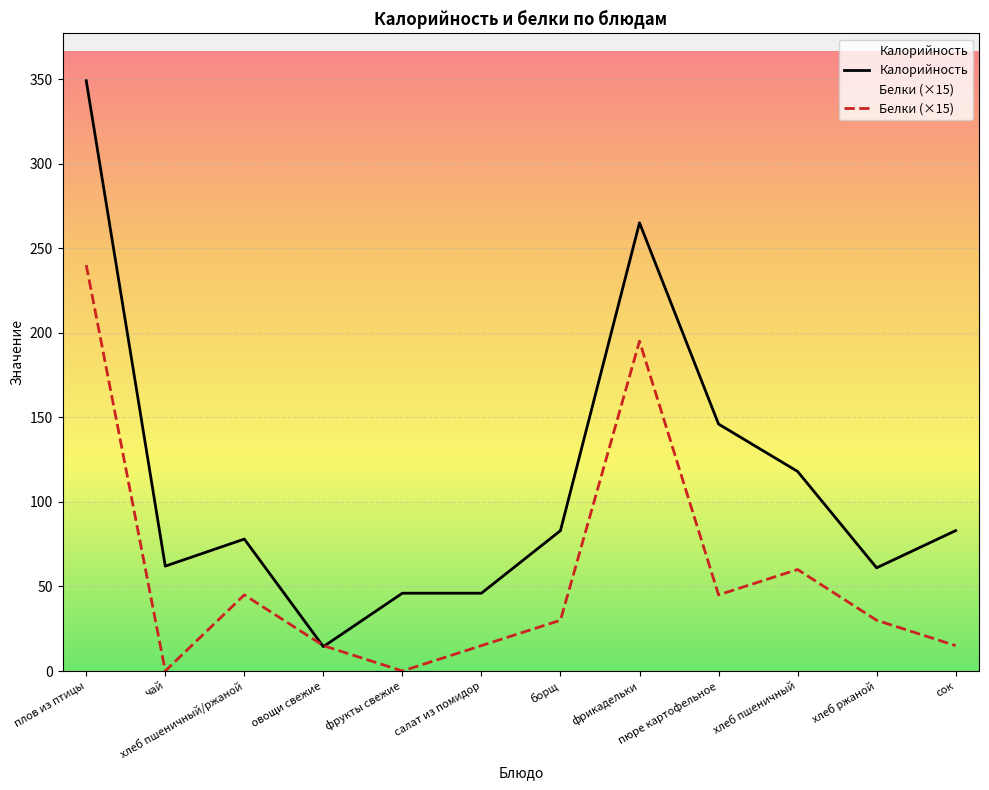

Which series has the largest total across all categories?

Калорийность